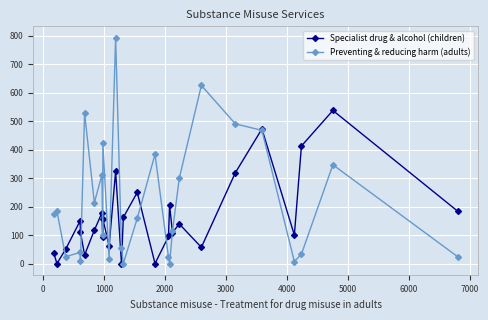

How many categories are shown in the chart?

27